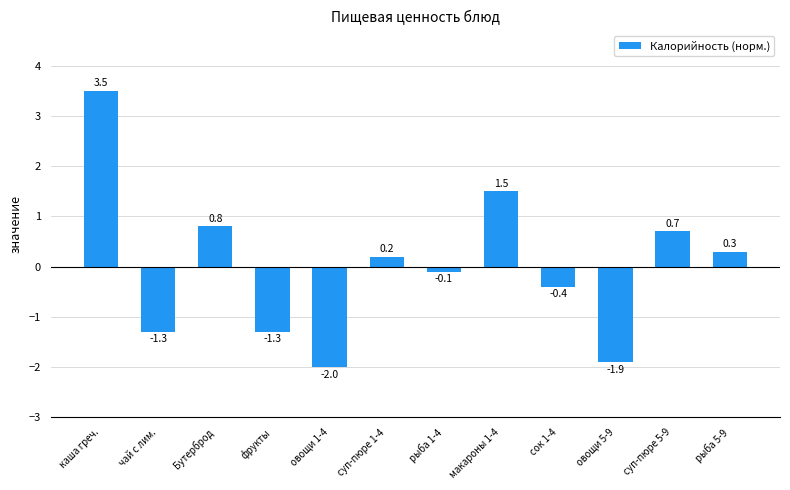

Which label corresponds to the largest value in the chart?

каша греч.